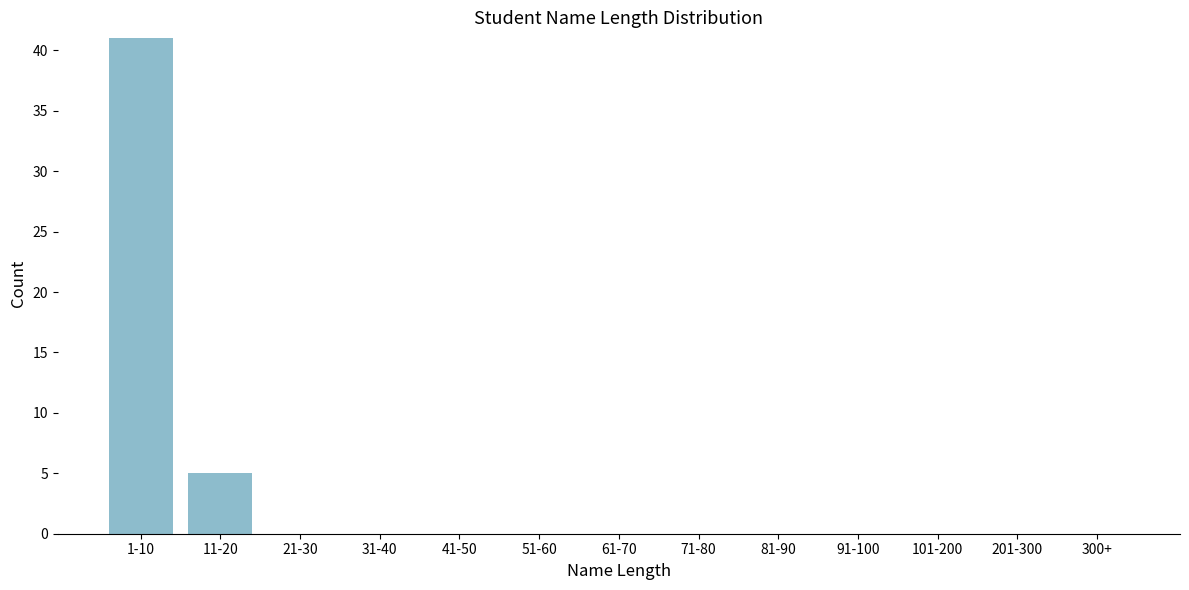

Reading right to left, list all the values displayed in this chart.

300+=0	201-300=0	101-200=0	91-100=0	81-90=0	71-80=0	61-70=0	51-60=0	41-50=0	31-40=0	21-30=0	11-20=5	1-10=41